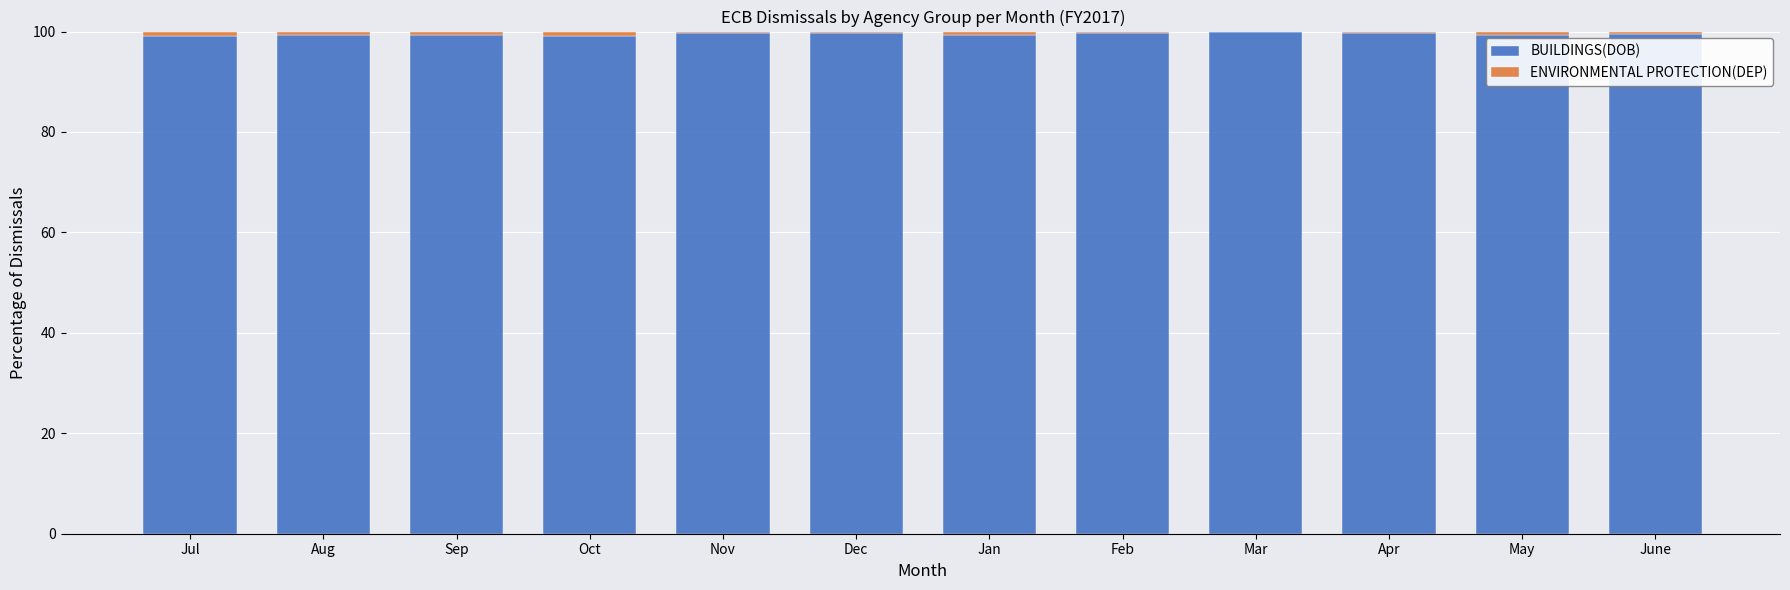

What is the highest value of the BUILDINGS(DOB) series?

99.9